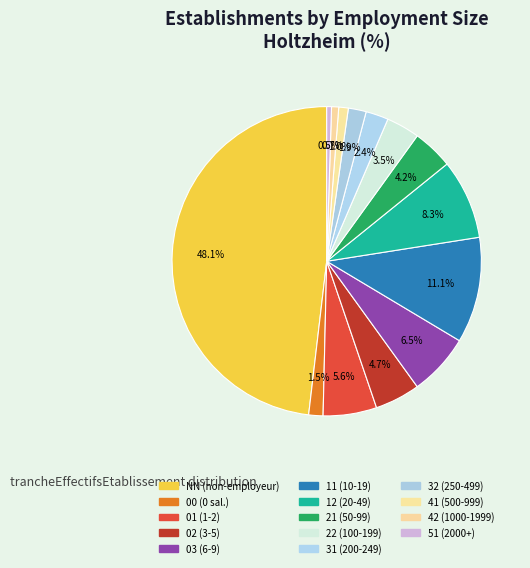

Is there a majority slice in this chart?

No